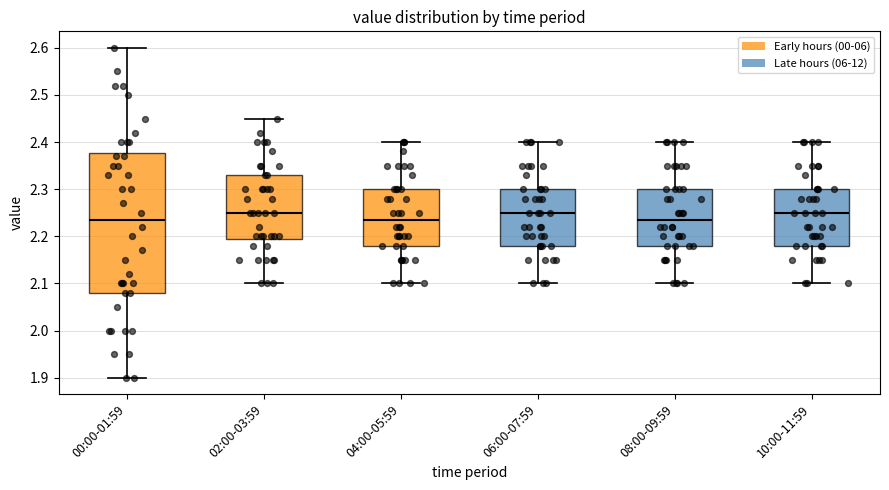

Where is the lower edge of the box for 06:00-07:59 on the y-axis? The values are not printed on the chart, so give them approximately, as read against the axis.

2.18